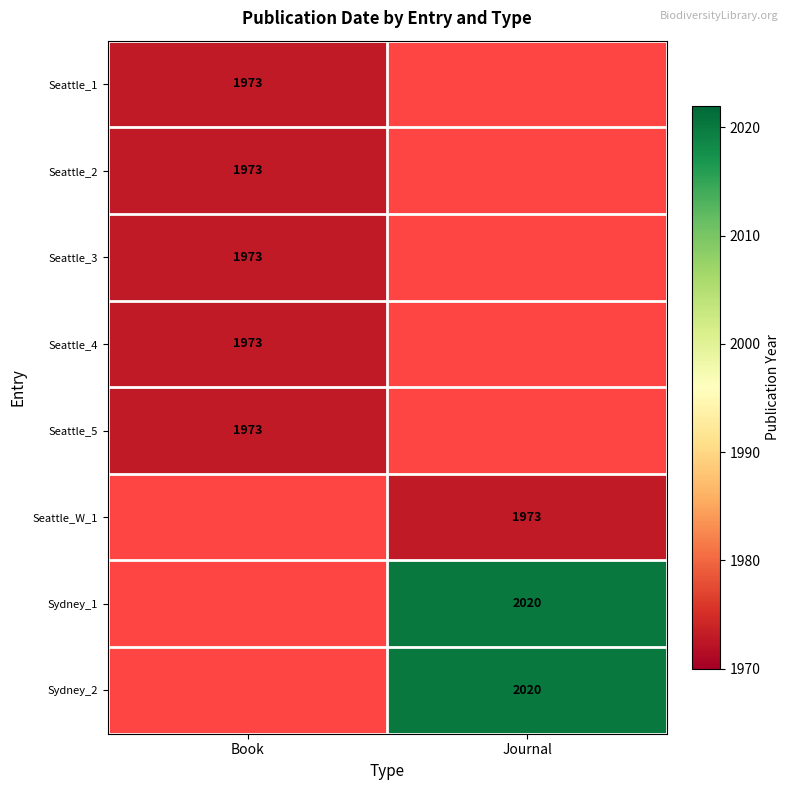

The Seattle_5 series shows 1973 at Book. True or false?

True